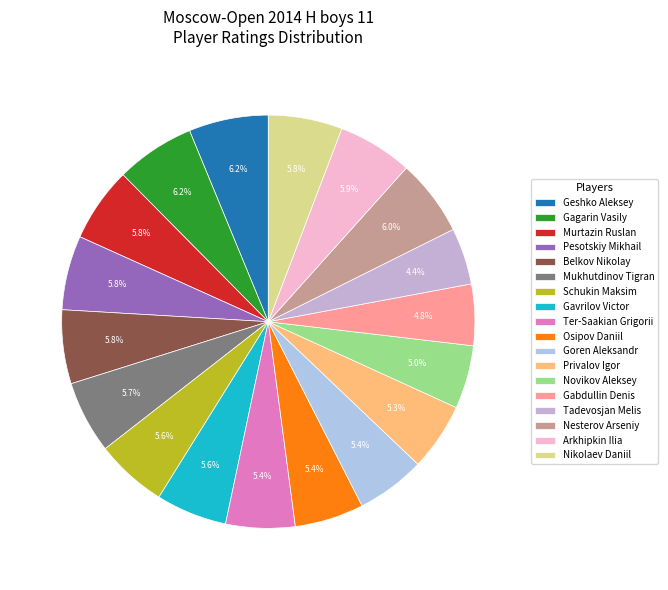

To the nearest percent, what is the combined percentage of Osipov Daniil and Goren Aleksandr?

11%